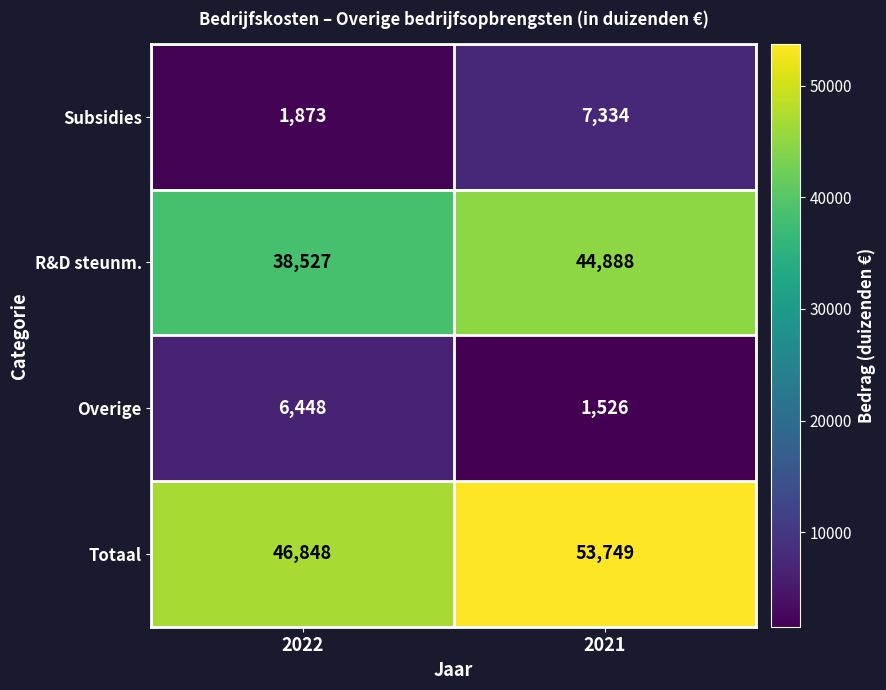

What is the total value across all series at 2022?

93696